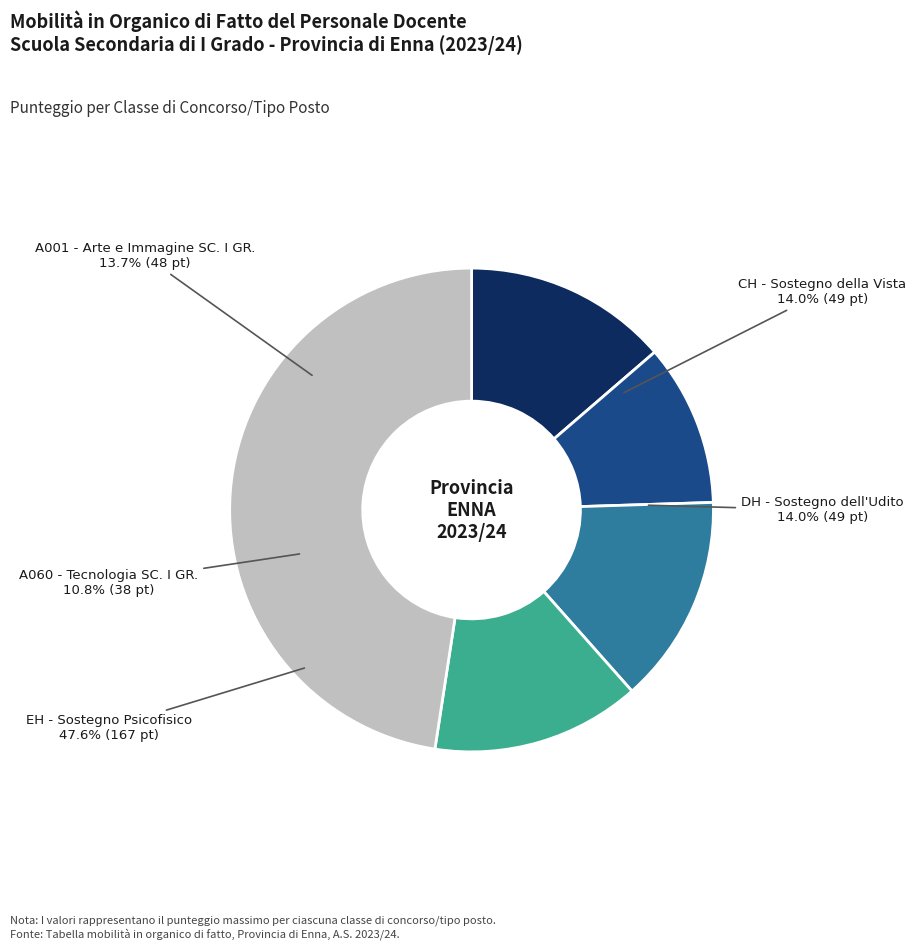

Count the number of slices in the pie.

5